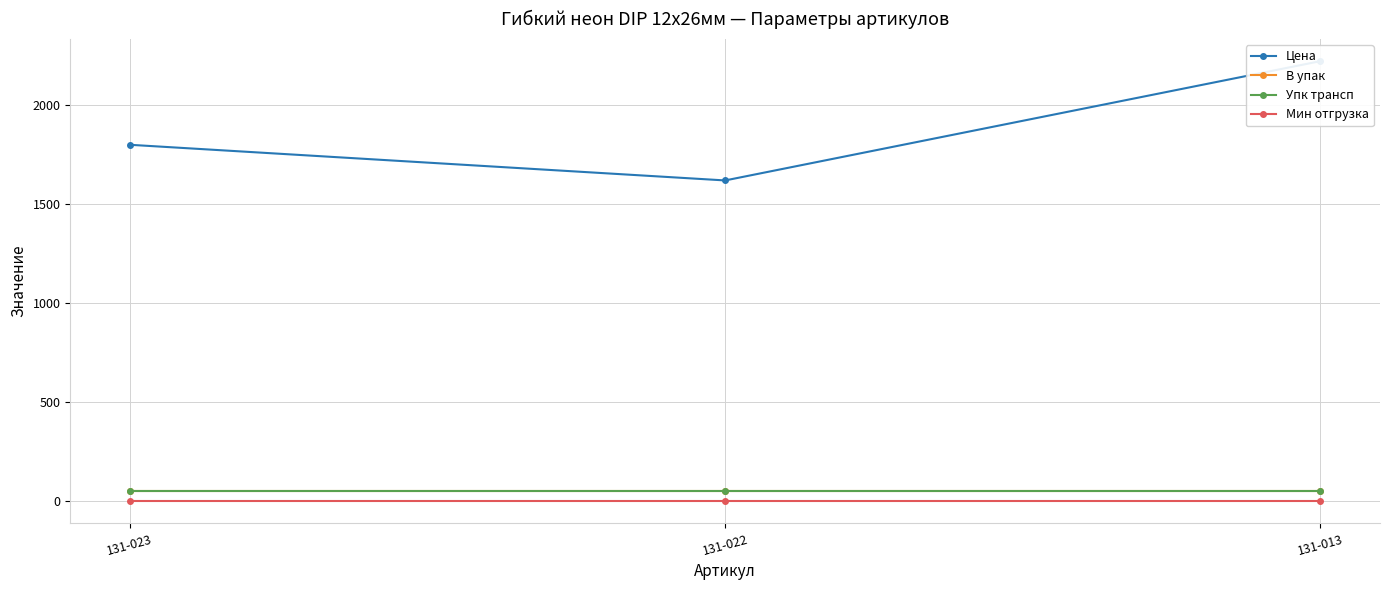

What is the average value of the В упак series?

50.0